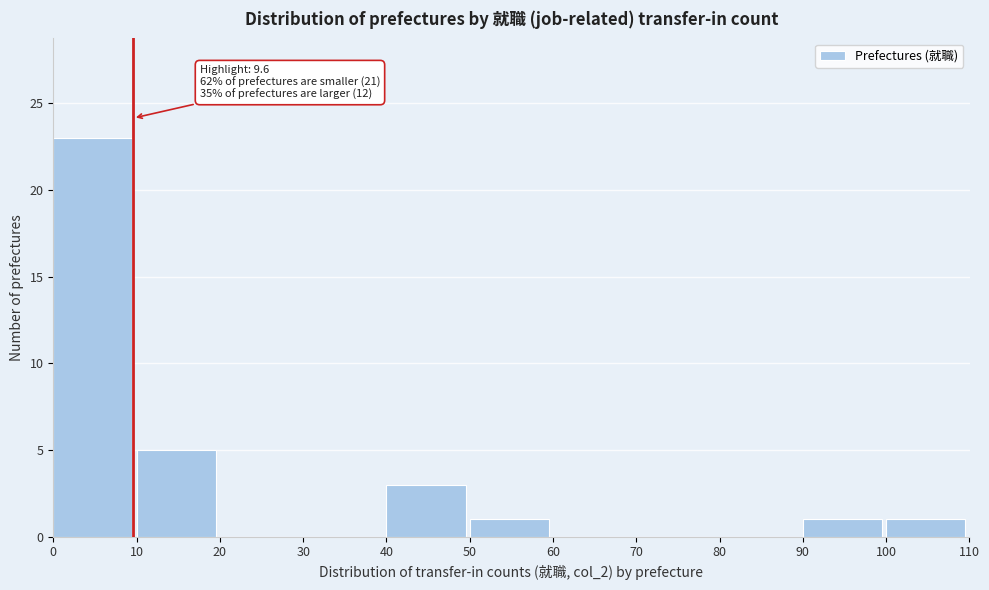

Which range on the x-axis has the tallest bar?

0 to 10